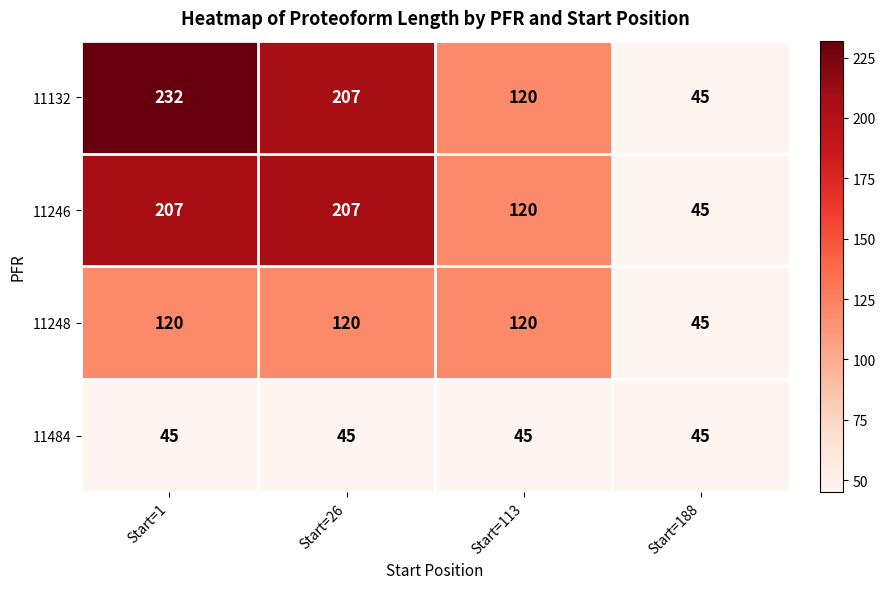

The 11484 series shows 45 at Start=188. True or false?

True